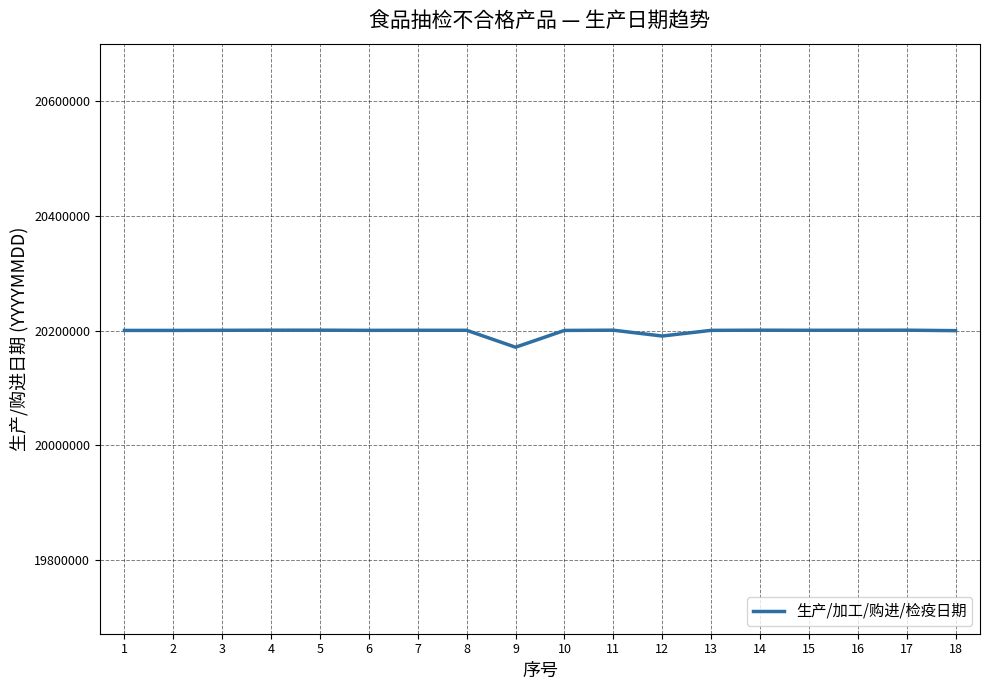

What is the approximate value at 13, to the nearest 50?

20200650